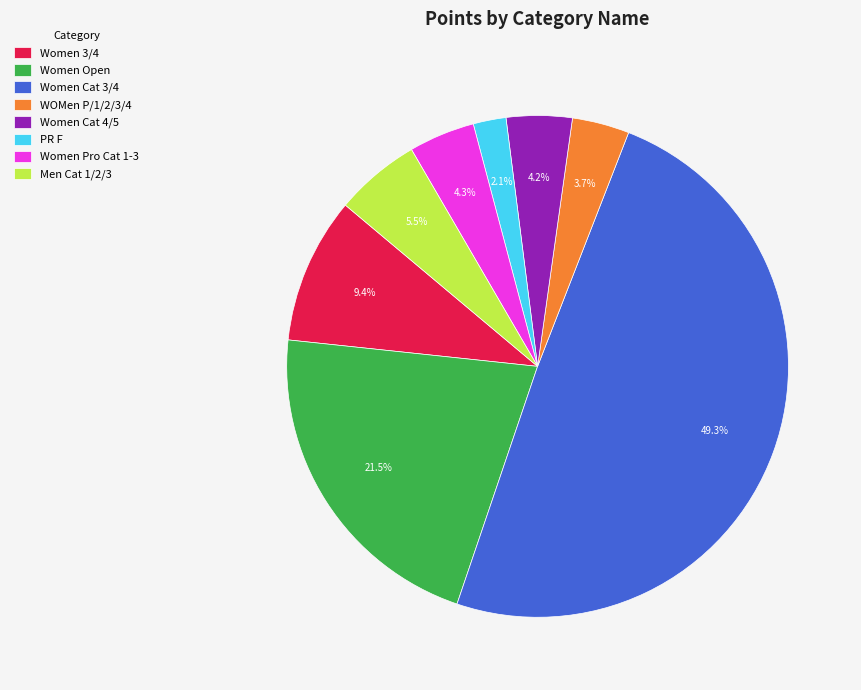

What is the largest slice in the pie chart?

Women Cat 3/4